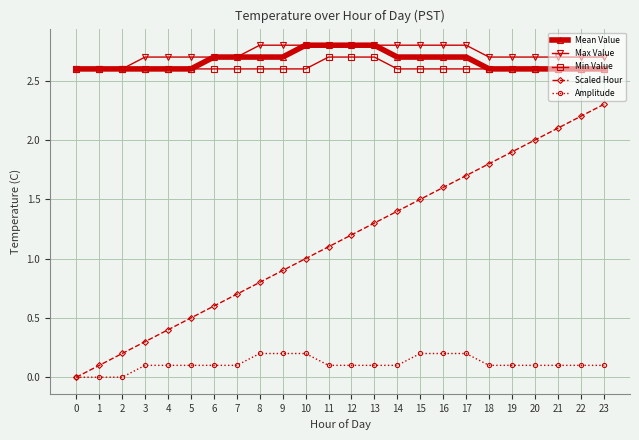

At how many categories does at least one series exceed 2?

24